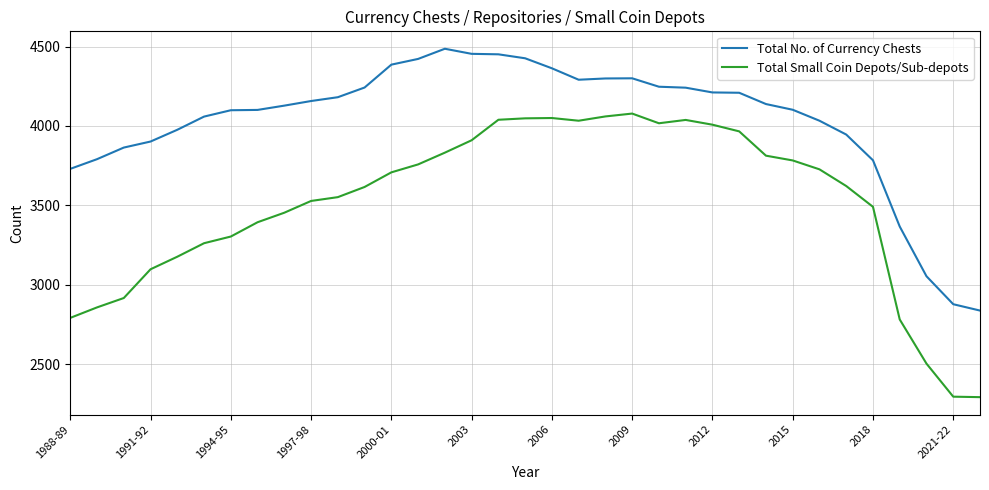

What is the lowest value of the Total No. of Currency Chests series?

2838